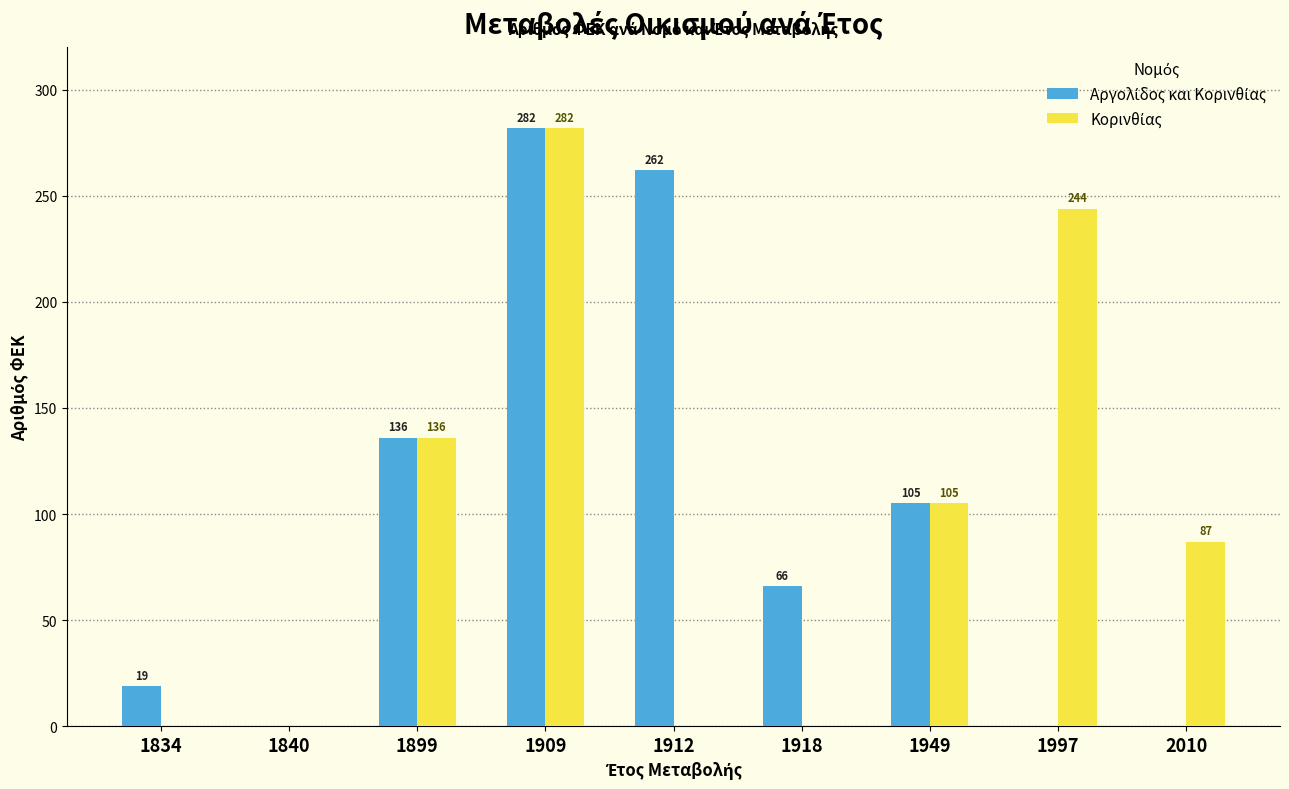

Which category has the highest value across all series?

1909